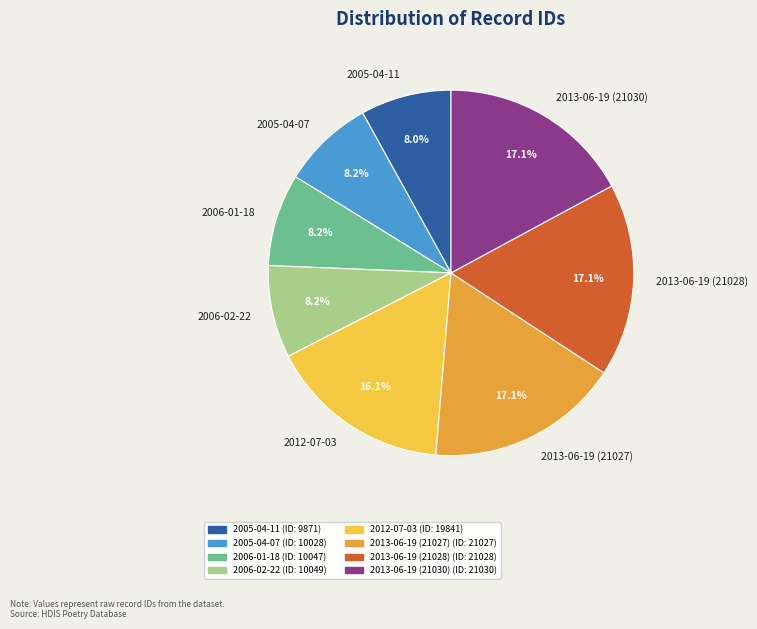

Combined, do 2013-06-19 (21030) and 2012-07-03 account for over 50%?

No